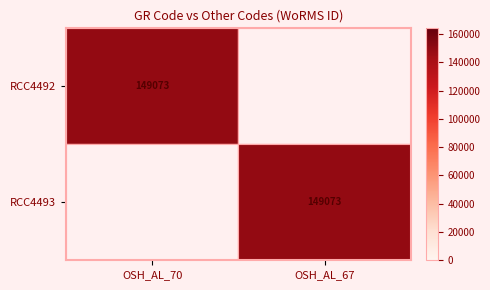

True or false: RCC4493 has a value of 266548 at OSH_AL_67.

False